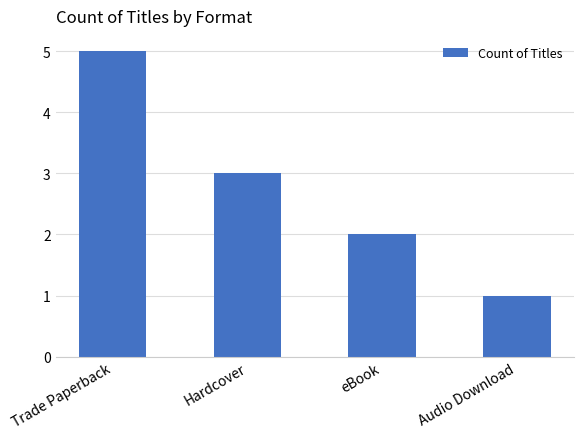

At which category does the chart reach its minimum across all series?

Audio Download